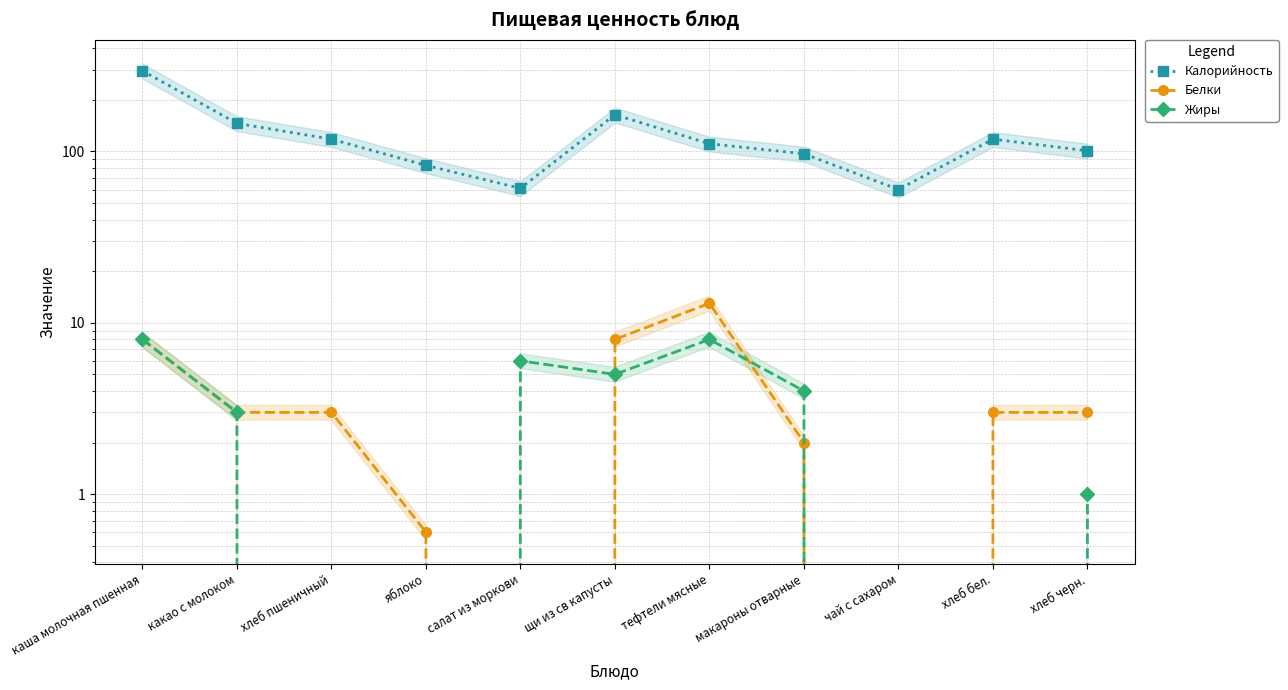

How many data points in Жиры are less than 3?

5